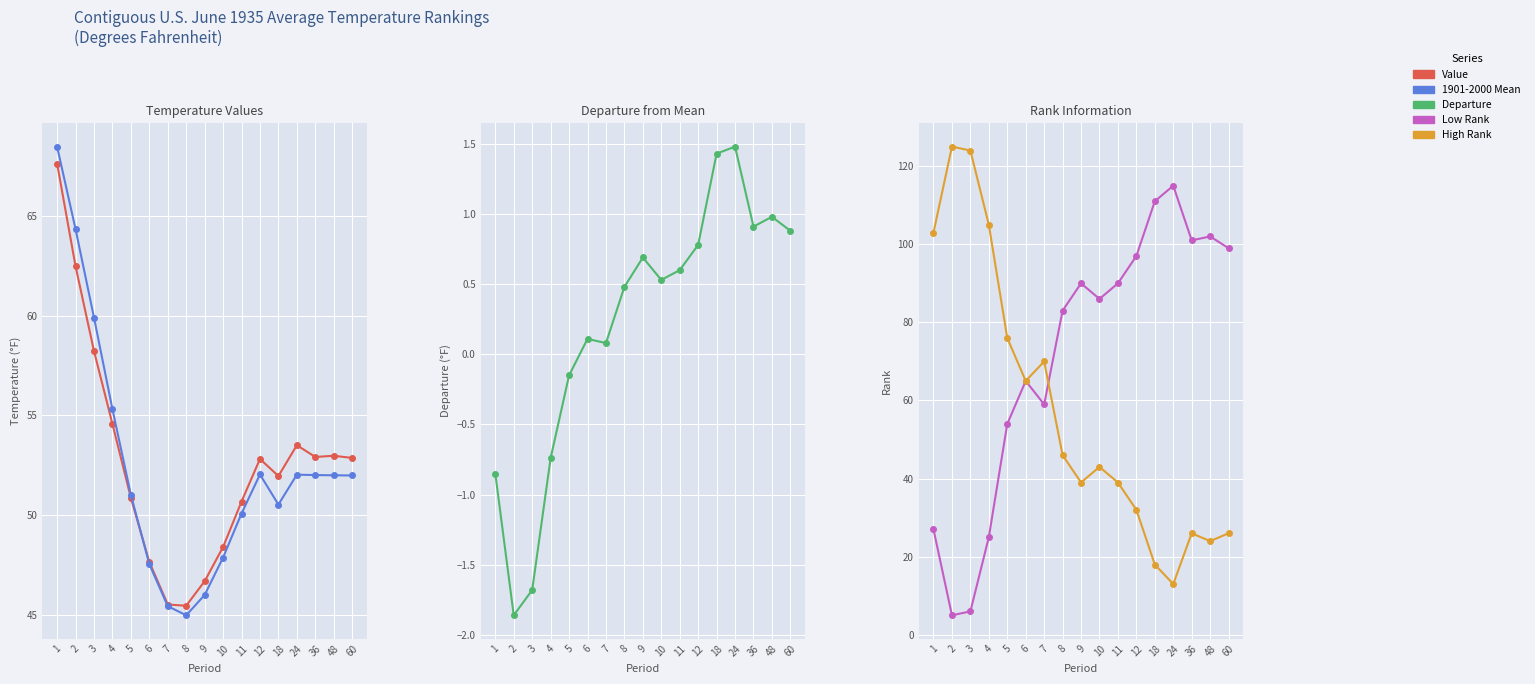

How many times do Value and Low Rank cross each other?

1